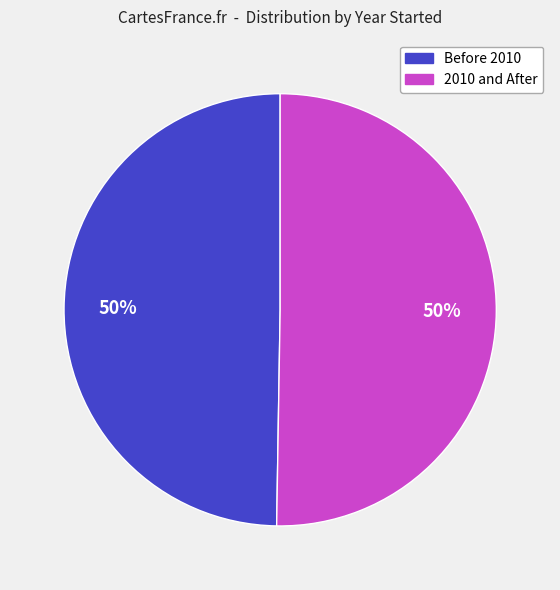

To the nearest percent, what is the average slice percentage?

50%